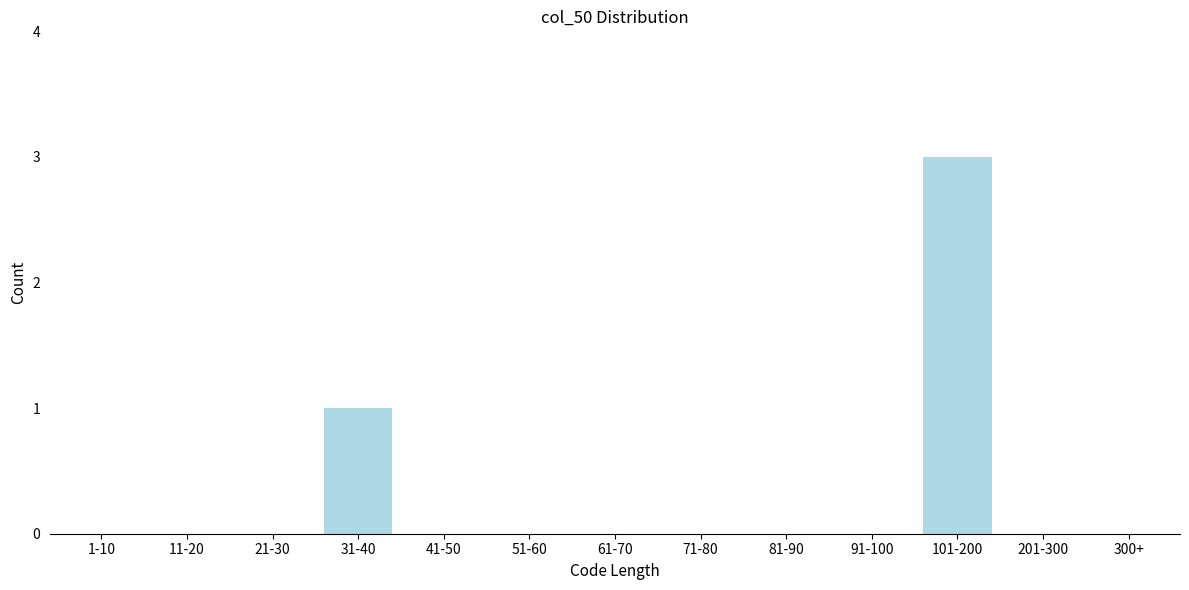

Between 71-80 and 31-40, which is larger?

31-40